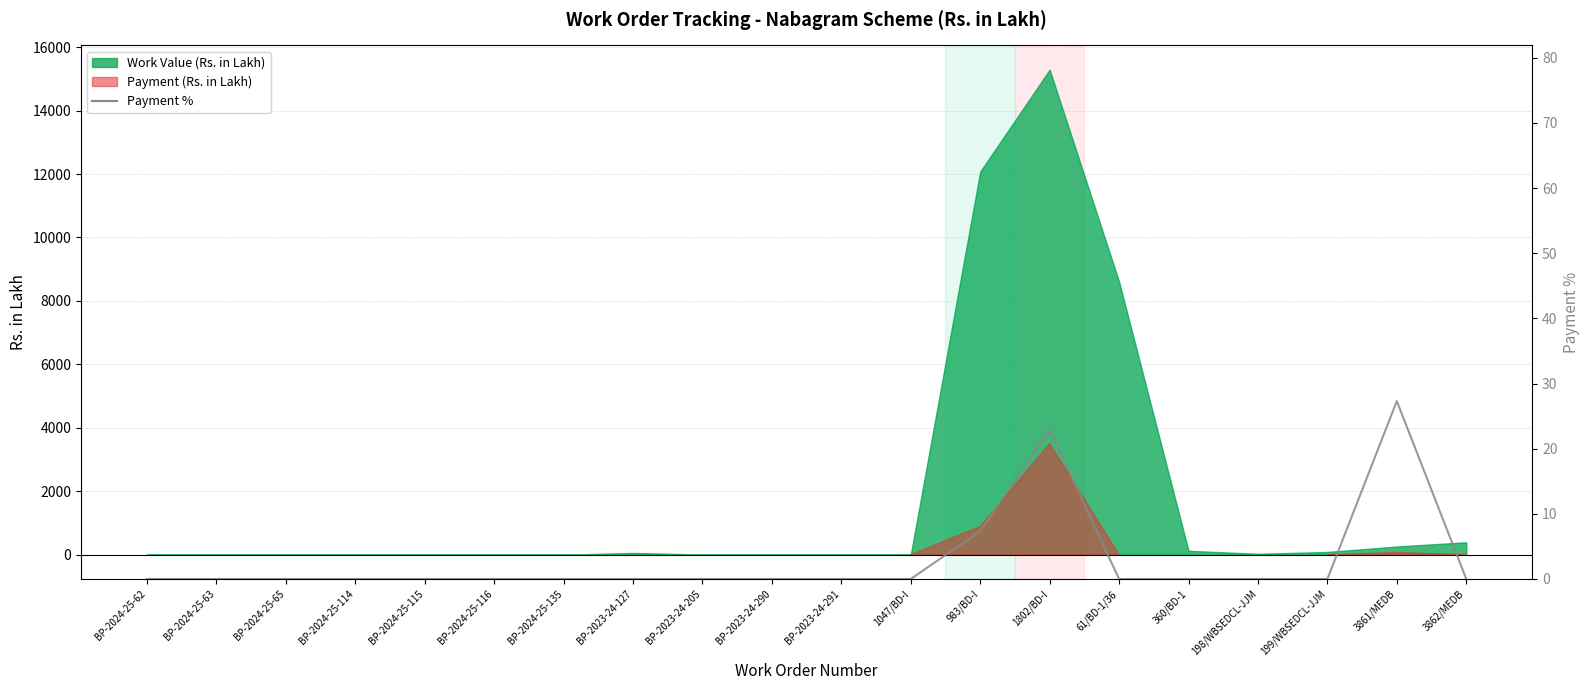

Is it true that the value at 61/BD-1/36 is 14.5?

False